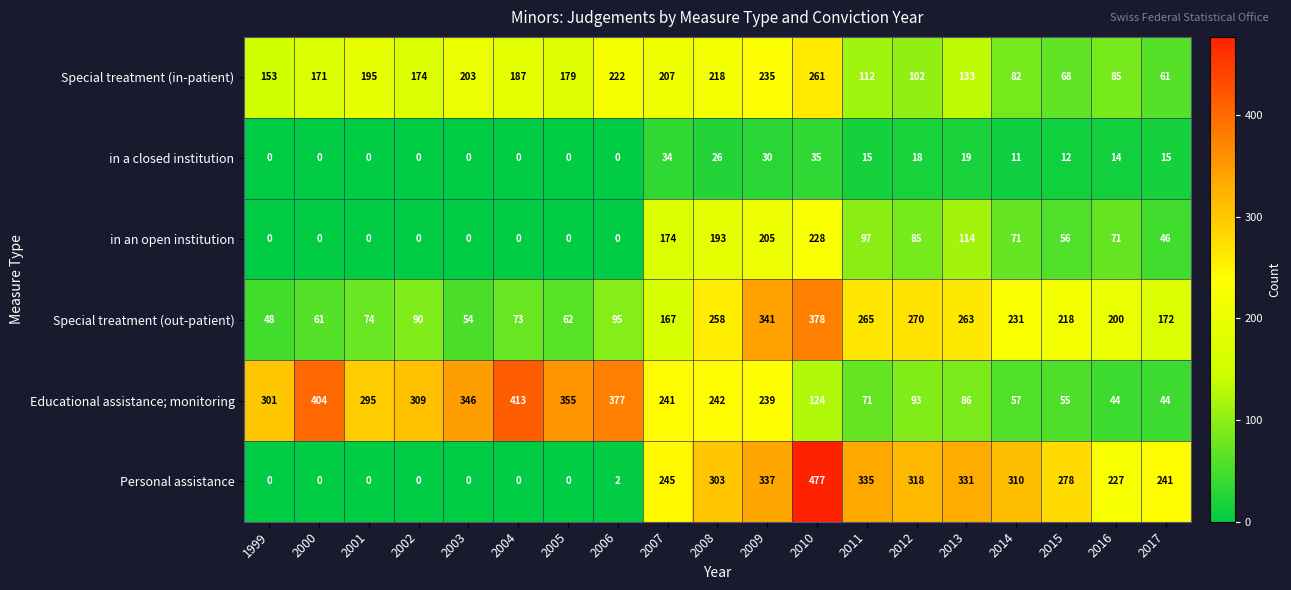

At which category is the sum across all series the highest?

2010